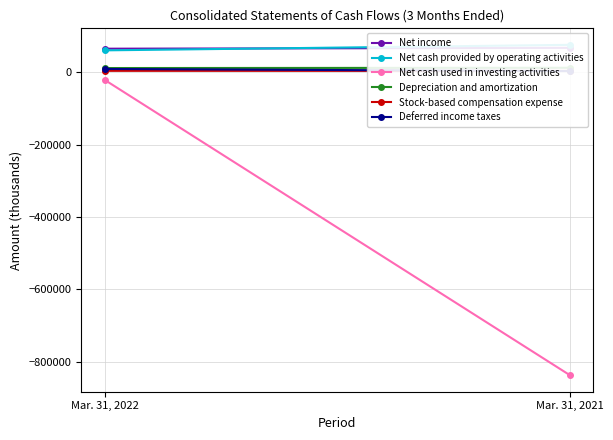

How many lines are shown in the chart?

6